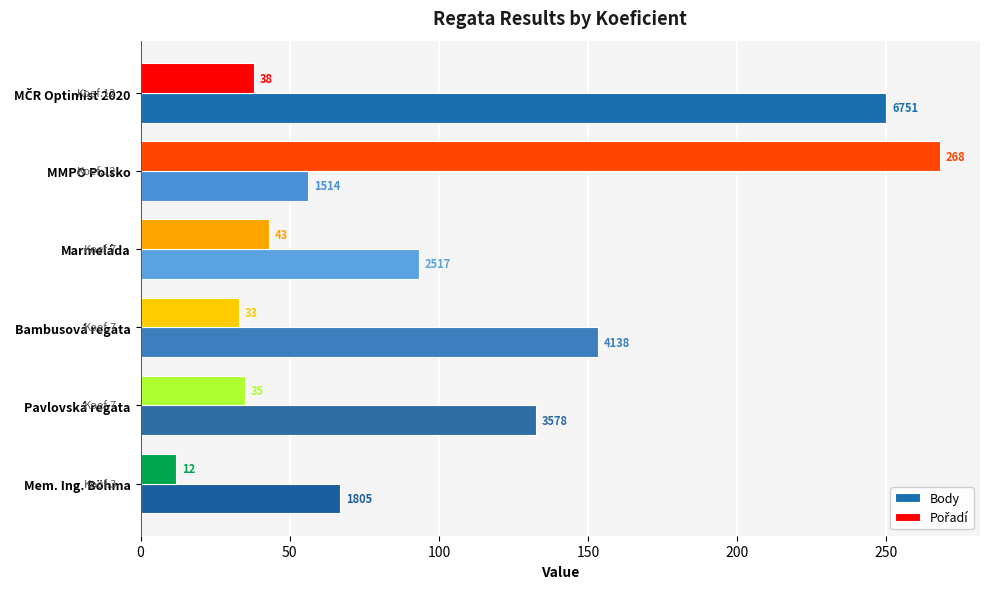

At which label is Body closest to 153?

Bambusová regata